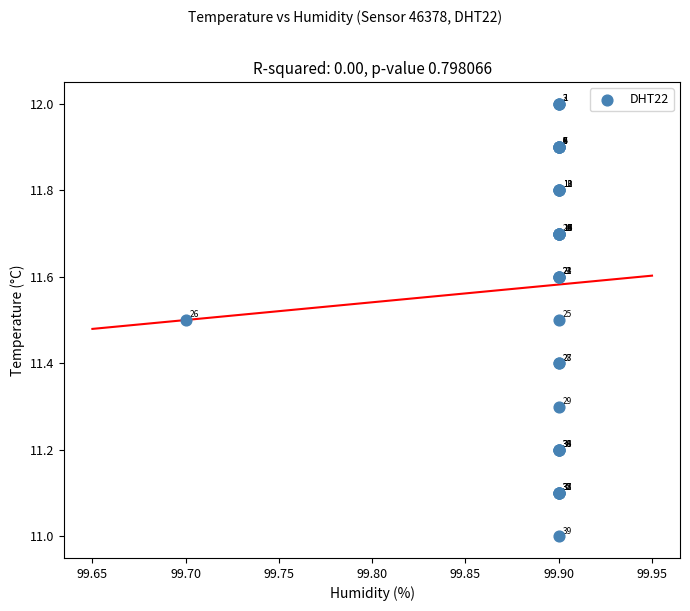

What Y value in the scatter plot is closest to 11?

11.0